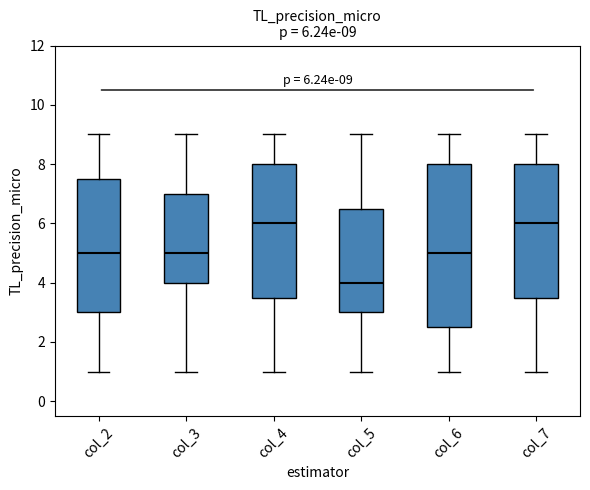

Comparing the boxes themselves (not the whiskers), which one is the tallest?

col_6